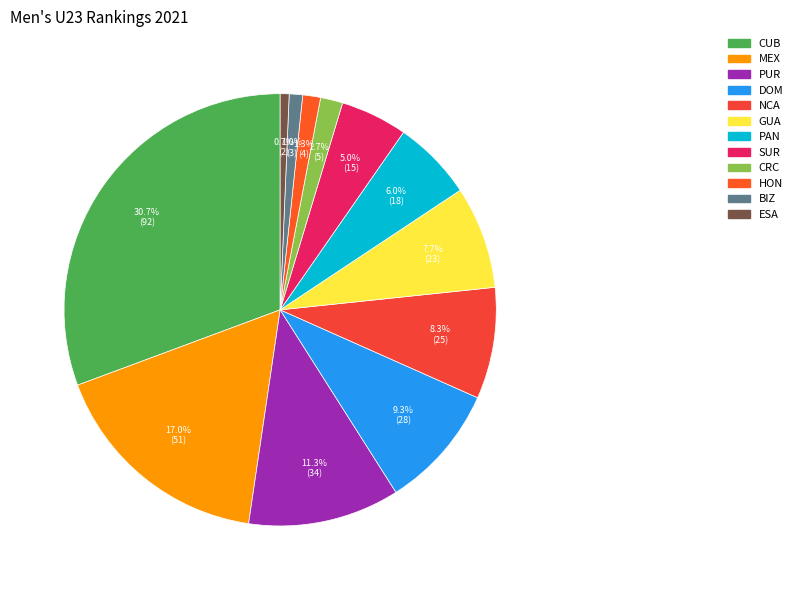

Rank the categories by value from highest to lowest.

CUB, MEX, PUR, DOM, NCA, GUA, PAN, SUR, CRC, HON, BIZ, ESA